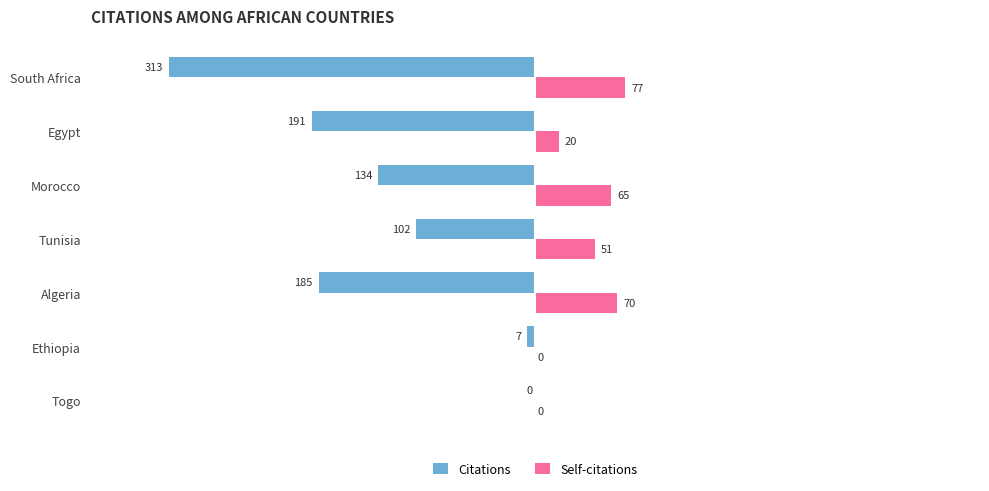

Which series has the largest total across all categories?

Self-citations